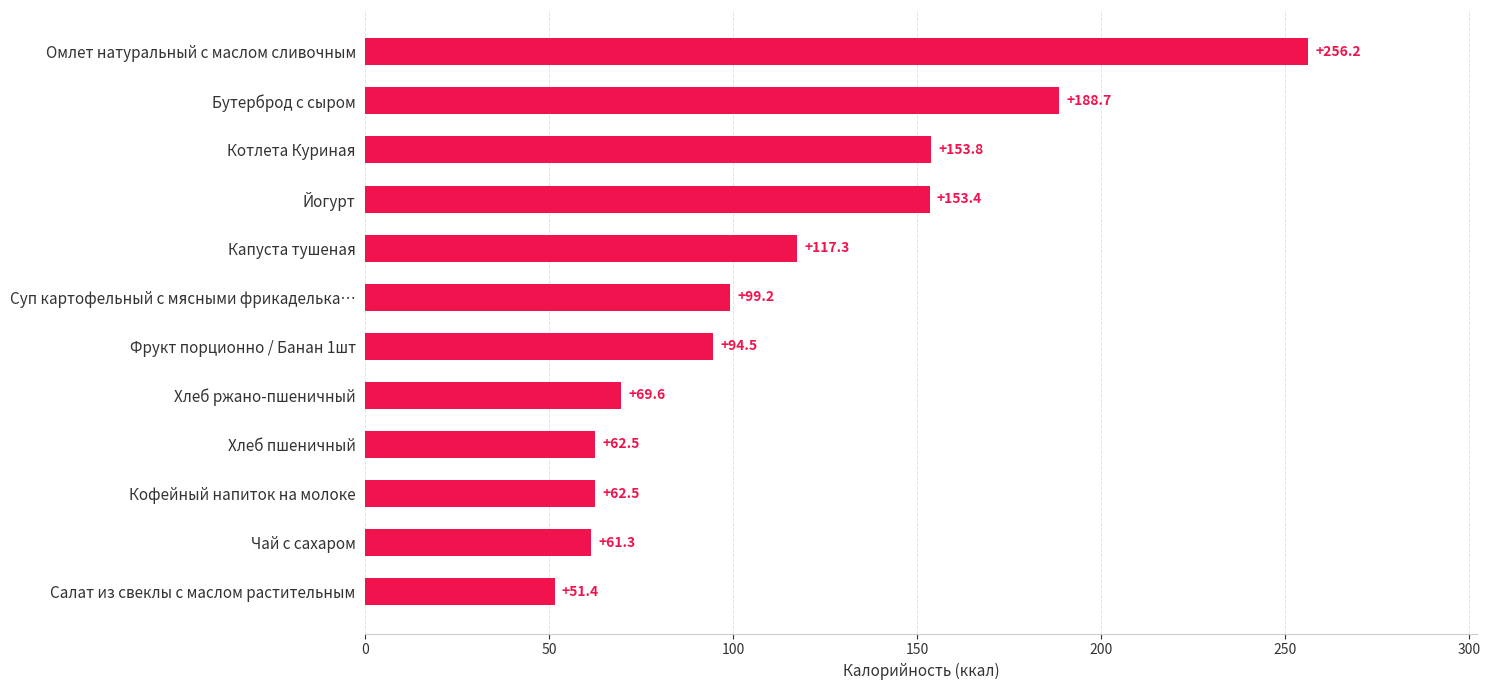

Reading bottom to top, extract all data points from this chart.

Салат из свеклы с маслом растительным=51.4	Чай с сахаром=61.3	Кофейный напиток на молоке=62.5	Хлеб пшеничный=62.5	Хлеб ржано-пшеничный=69.6	Фрукт порционно / Банан 1шт=94.5	Суп картофельный с мясными фрикаделька…=99.2	Капуста тушеная=117.3	Йогурт=153.4	Котлета Куриная=153.8	Бутерброд с сыром=188.7	Омлет натуральный с маслом сливочным=256.2